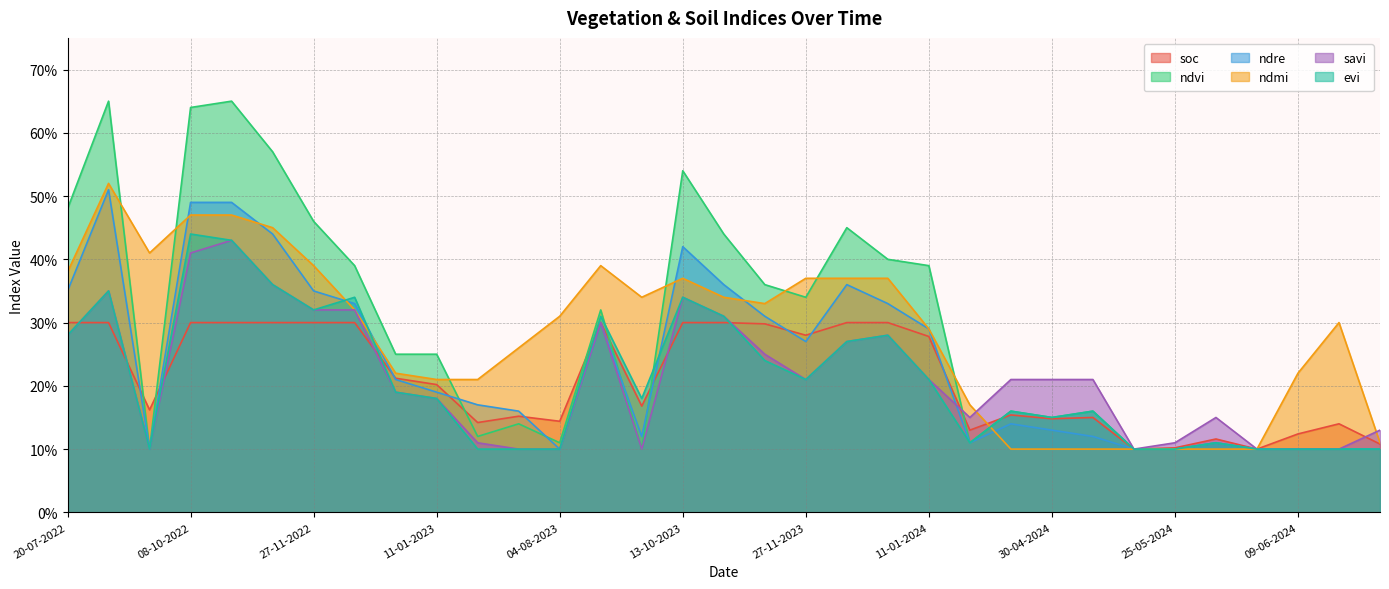

Which series has the widest spread of values?

ndvi